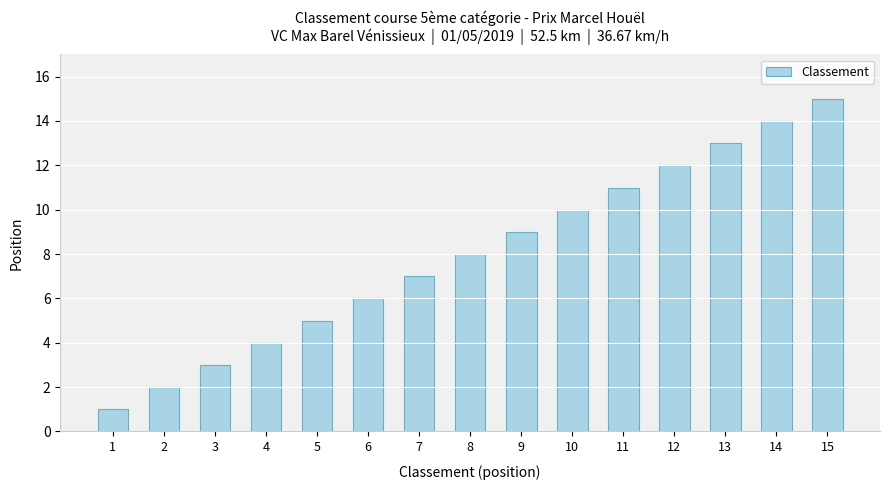

Rank the categories by value from lowest to highest.

1, 2, 3, 4, 5, 6, 7, 8, 9, 10, 11, 12, 13, 14, 15